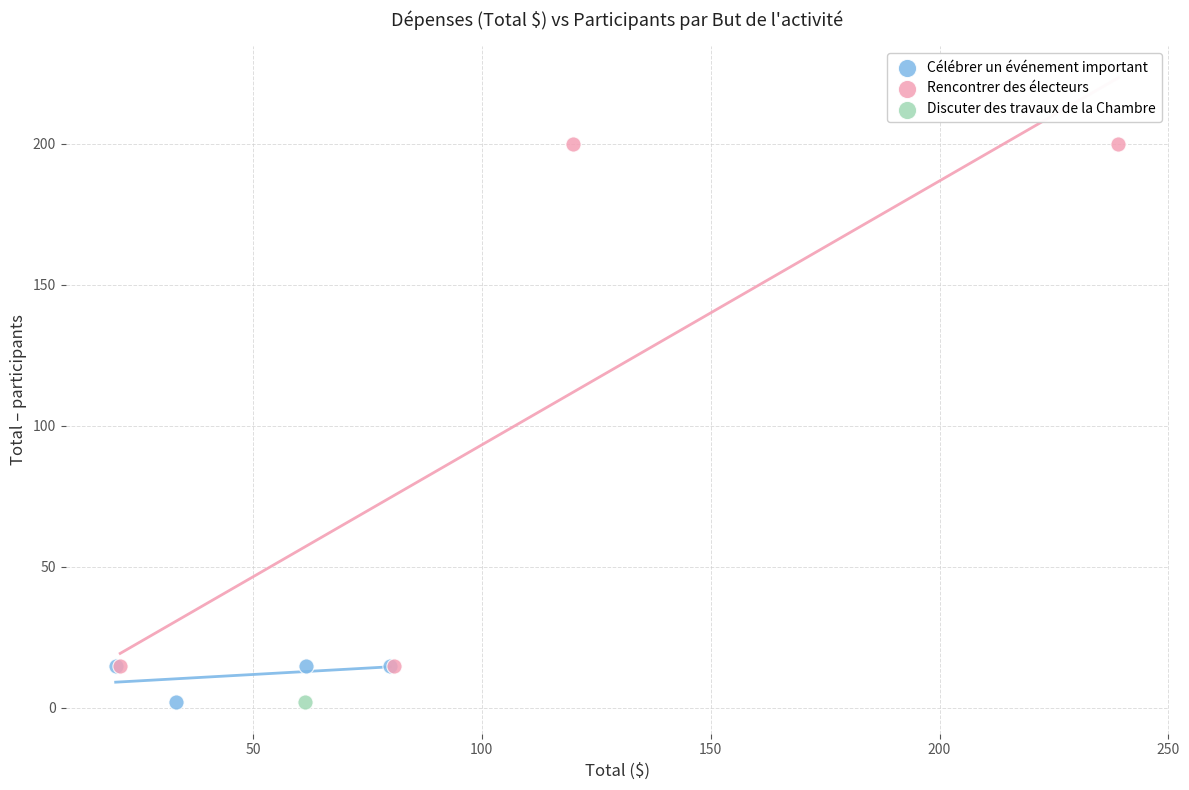

Which series contains the highest Y value?

Rencontrer des électeurs